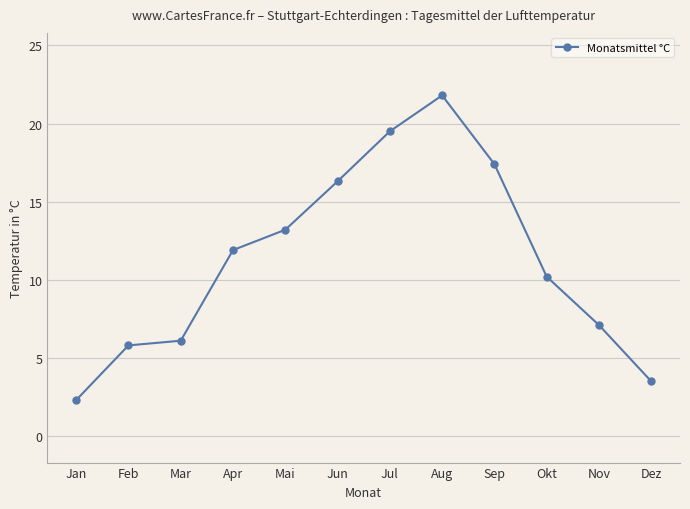

Between Jul and Dez, which is larger?

Jul